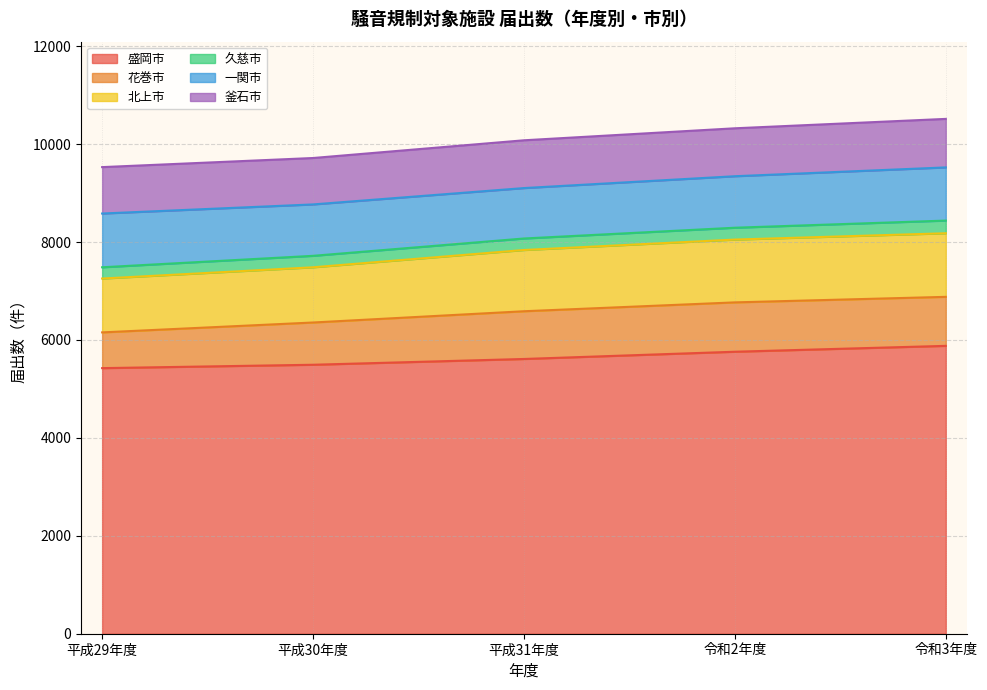

True or false: 北上市 and 釜石市 cross at least once.

False